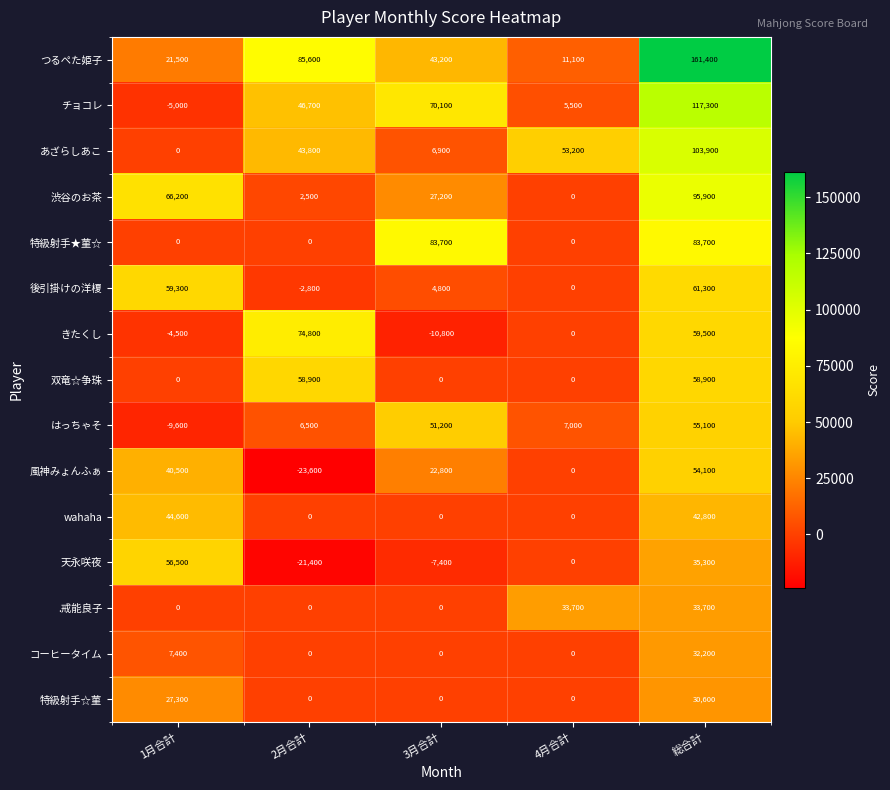

Which series changed the most between 1月合計 and 3月合計?

特級射手★菫☆